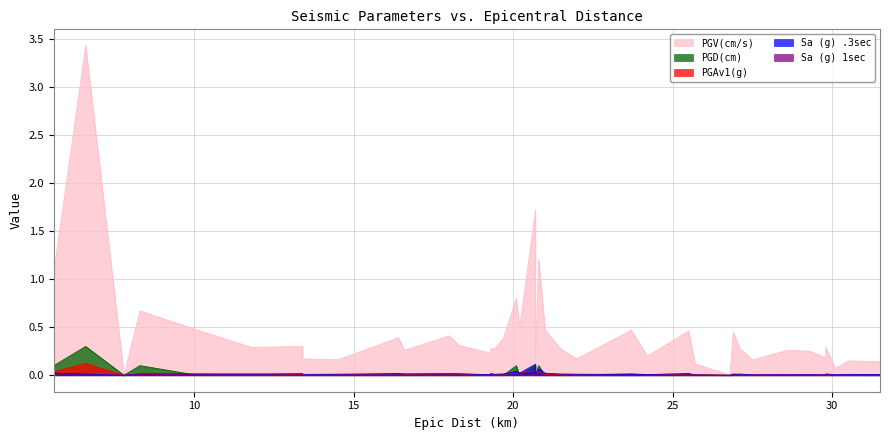

How many times do PGD(cm) and PGAv1(g) cross each other?

7